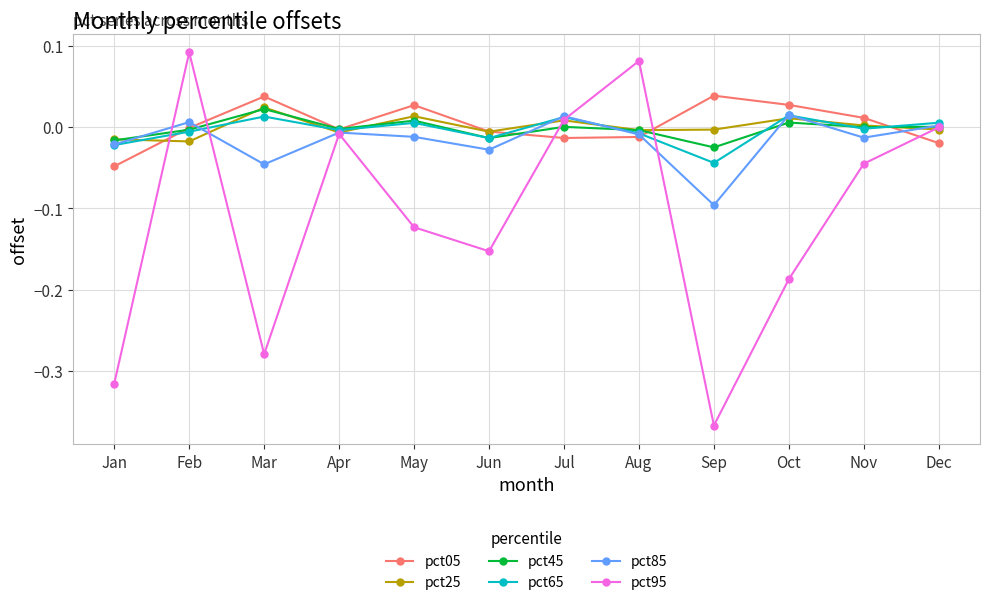

Which series has the widest spread of values?

pct95